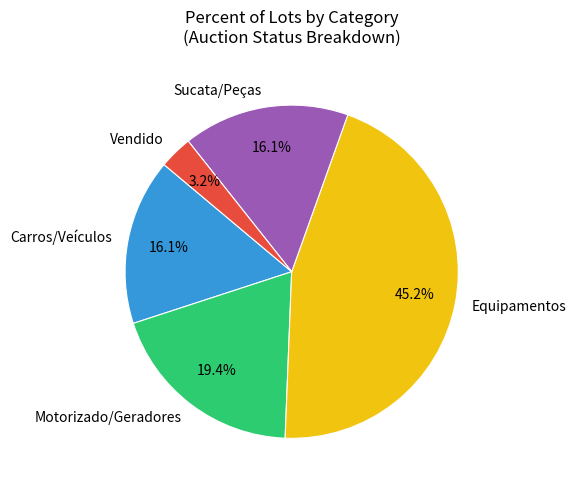

Which slice is the largest?

Equipamentos